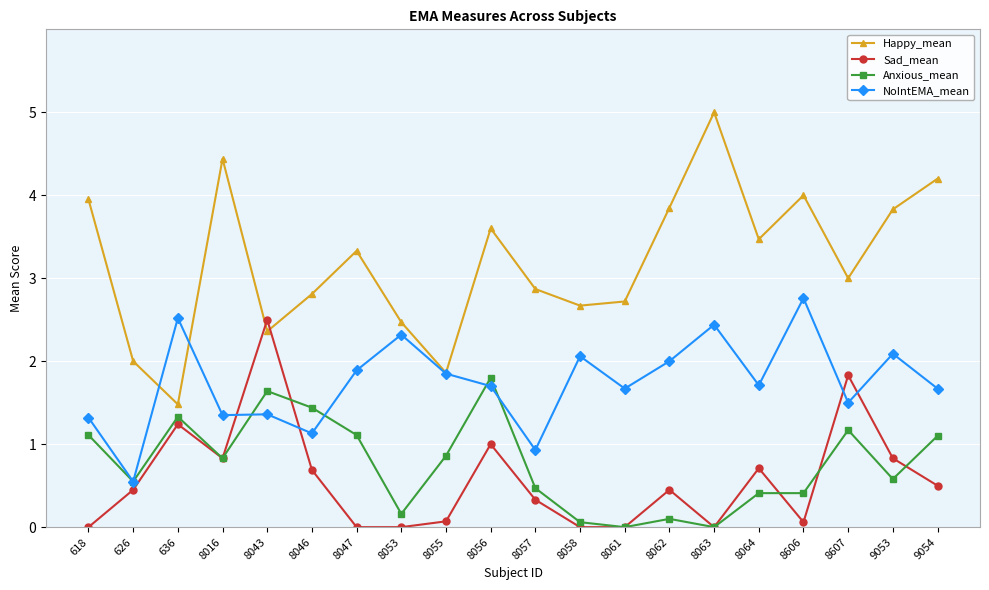

In NoIntEMA_mean, how many points are higher than both neighbors (excluding endpoints)?

7